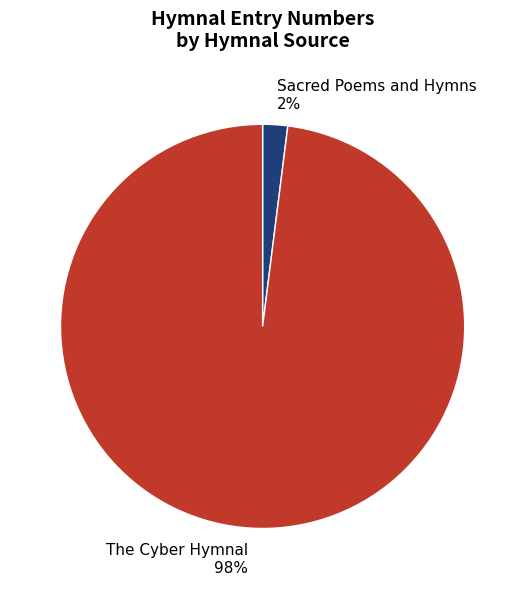

To the nearest percent, what portion does Sacred Poems and Hymns represent?

2%